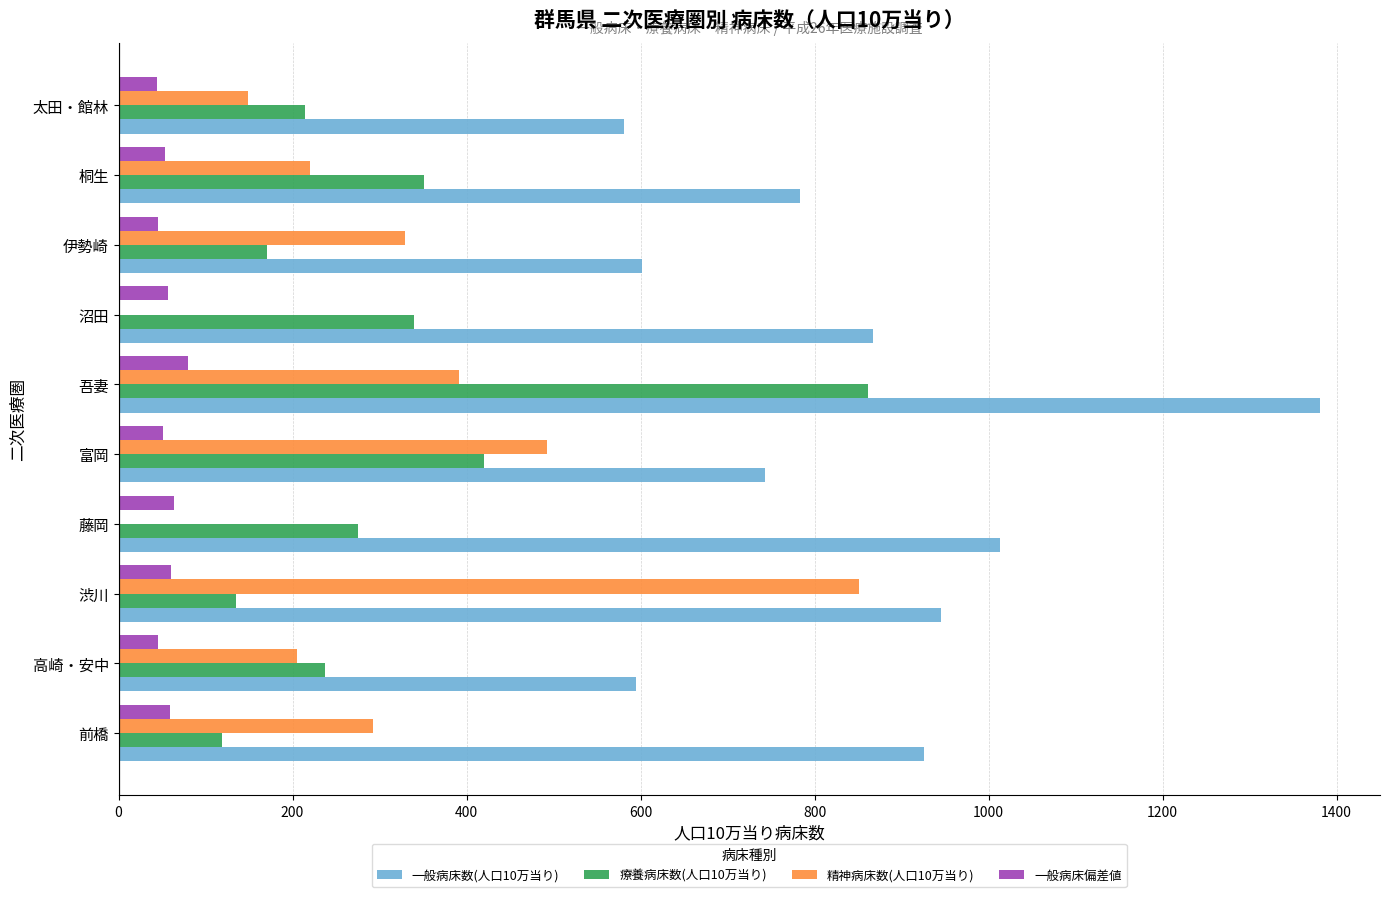

The value of 精神病床数(人口10万当り) at 藤岡 is 404.1. True or false?

False